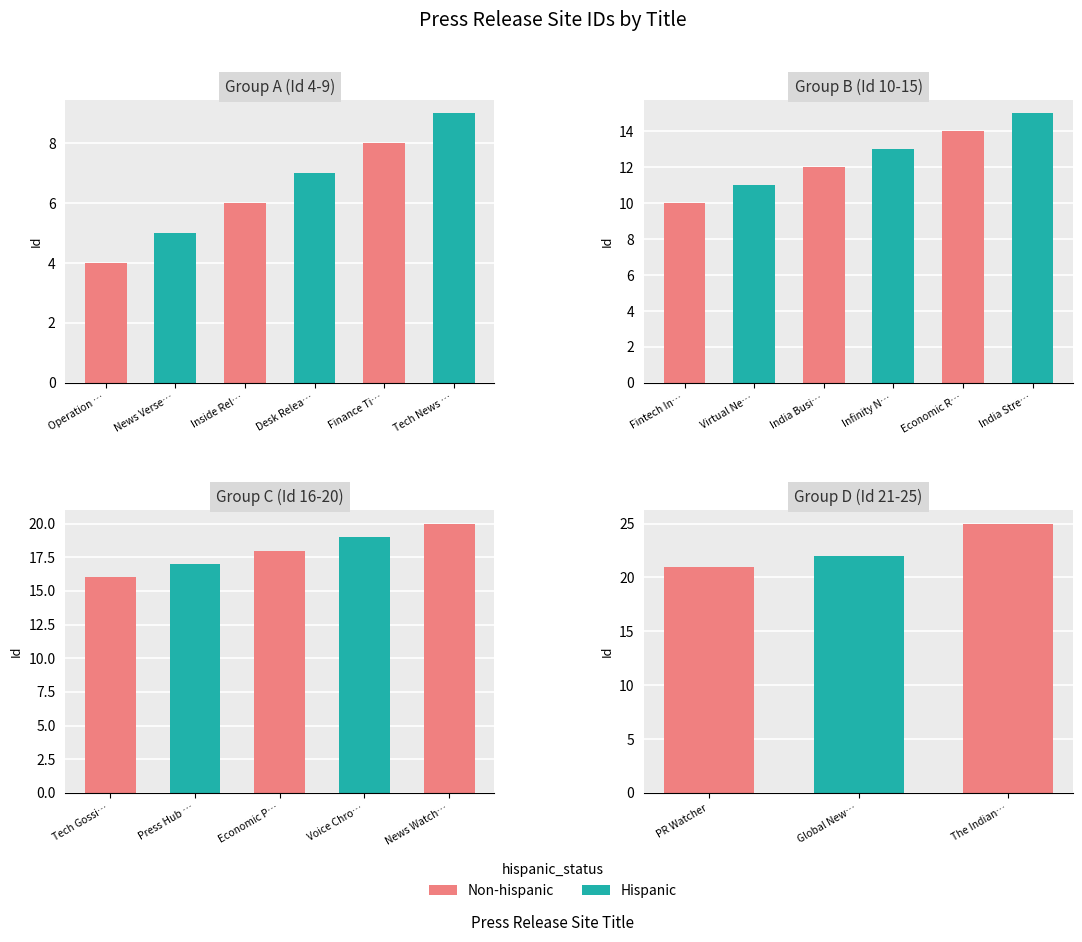

How many values exceed 14?

9